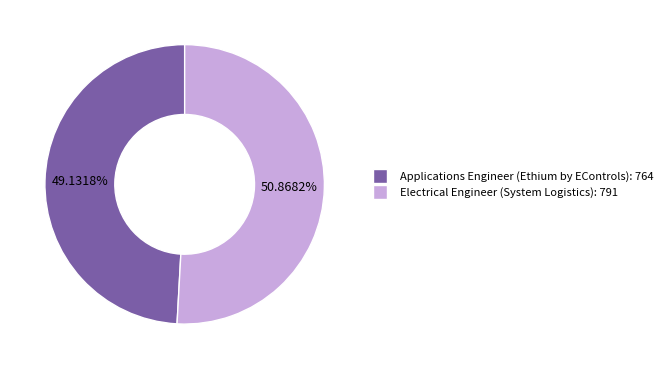

To the nearest percent, what portion does Electrical Engineer (System Logistics) represent?

51%